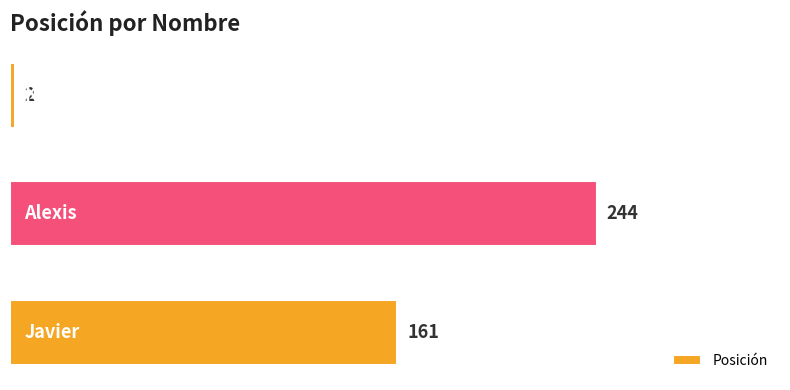

Count the values in the range 2 to 244.

3